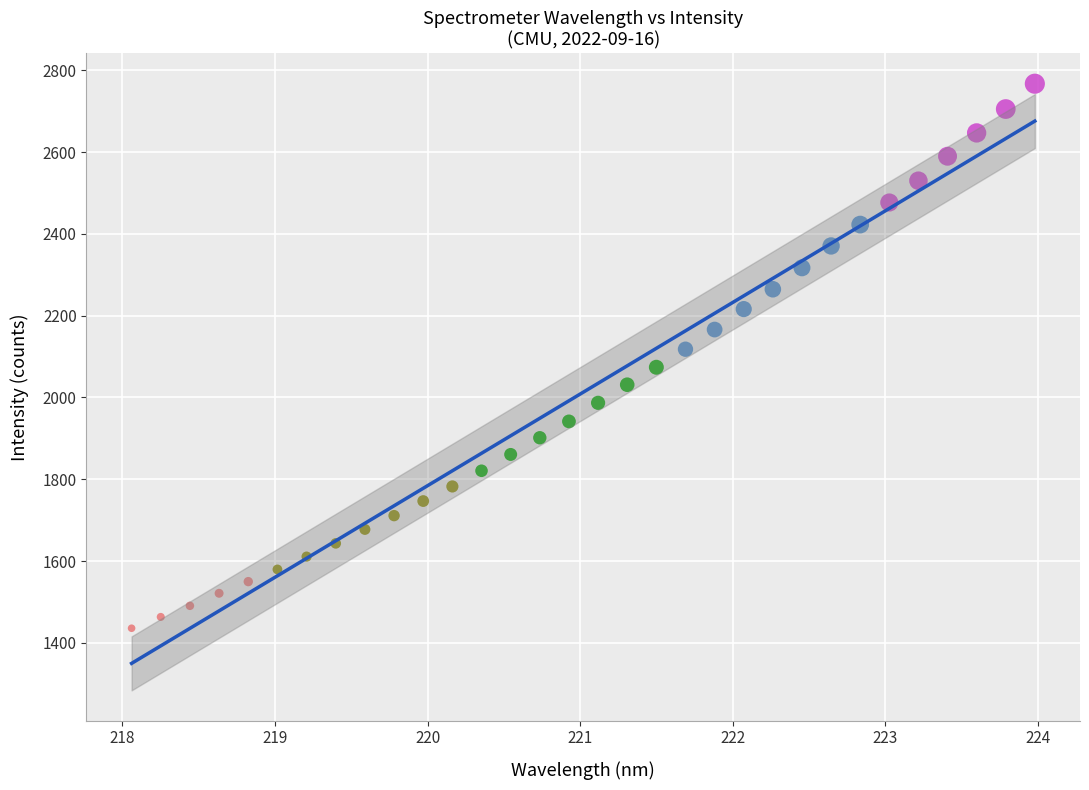

What is the range of X values (max minus min)?

5.9